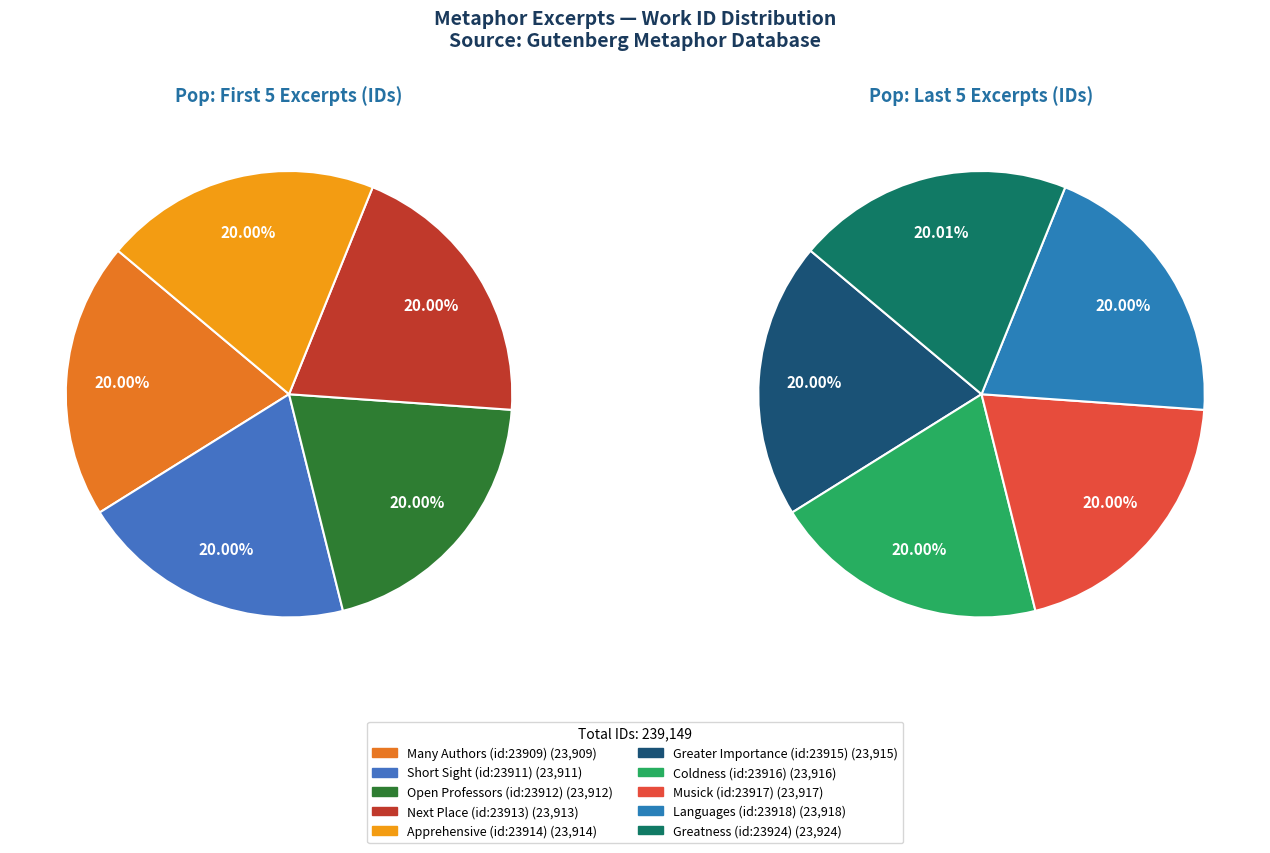

Which slice is the largest?

Greatness (id:23924)